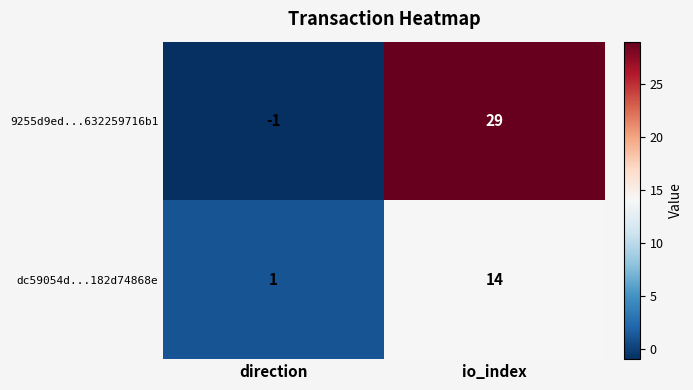

What is the sum of all dc59054d...182d74868e values?

15